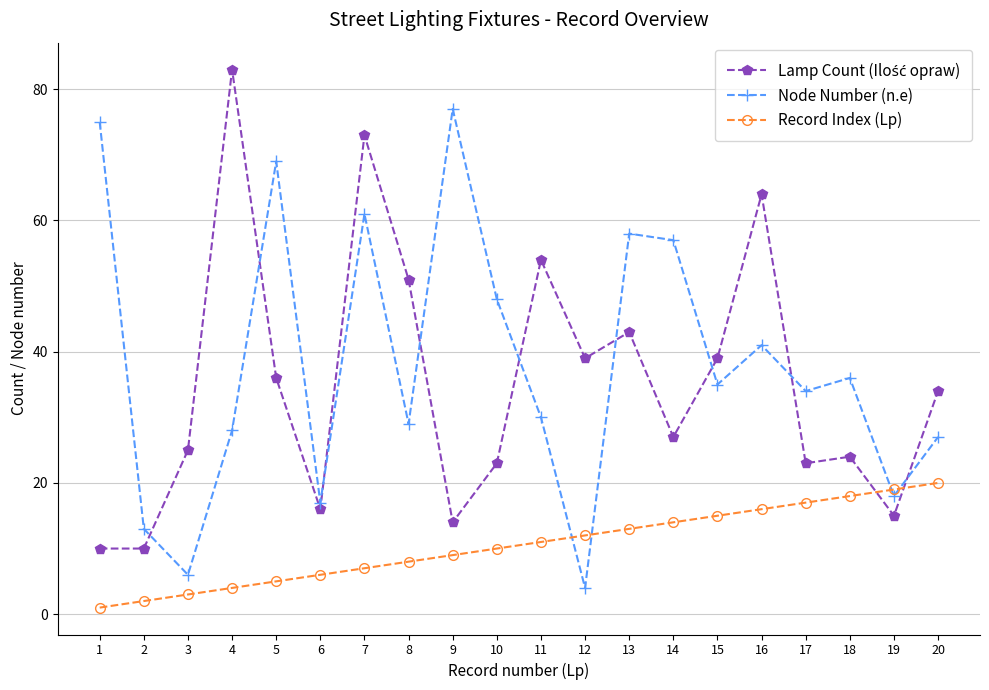

Between 14 and 18, which series saw the biggest shift?

Node Number (n.e)